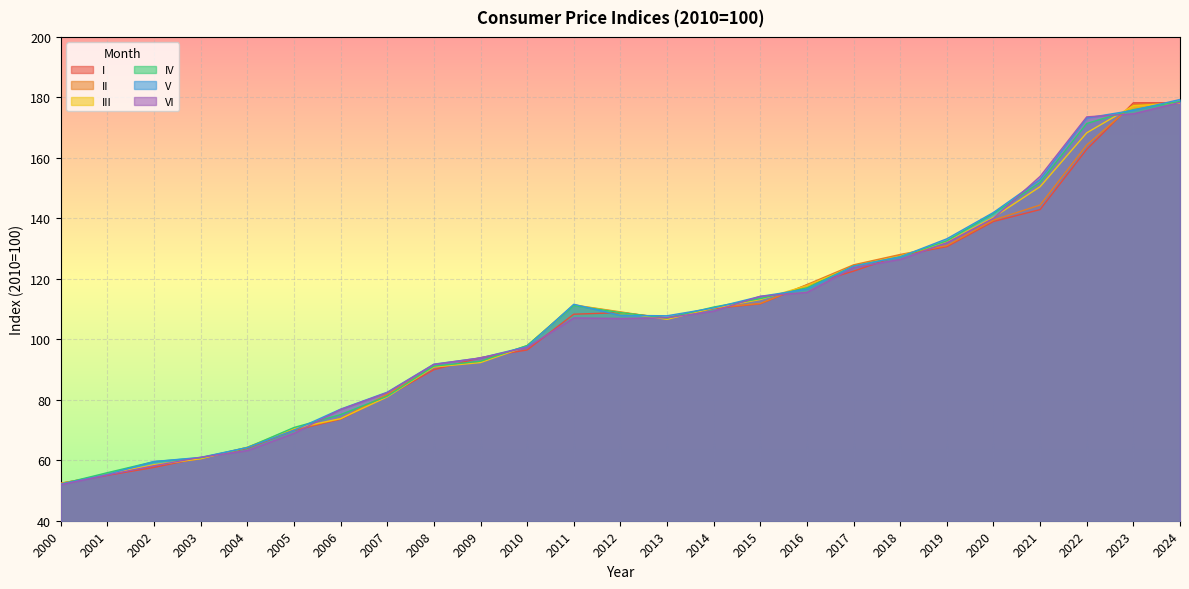

What is the difference between the second highest and second lowest values in the V series?

120.4